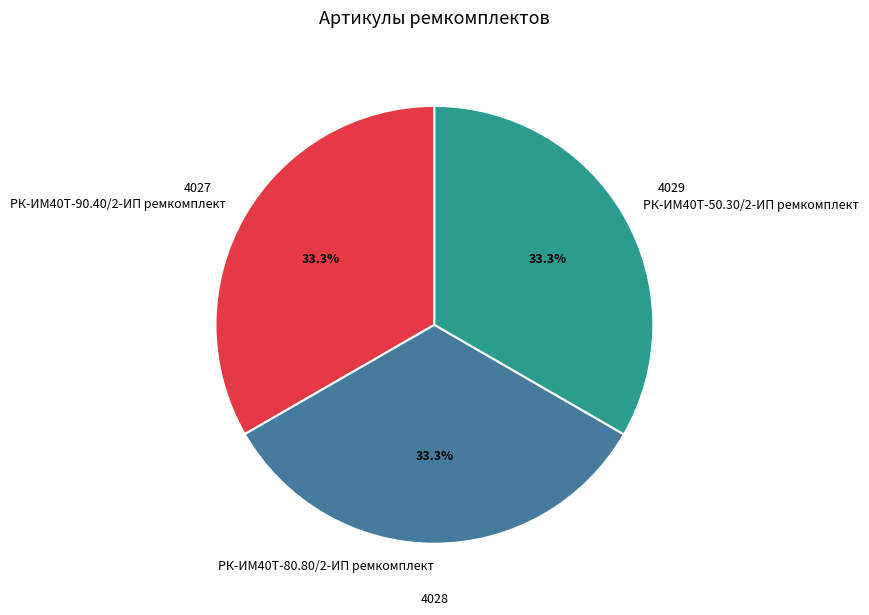

What is the ratio of the value at РК-ИМ40T-90.40/2-ИП ремкомплект to the value at РК-ИМ40T-80.80/2-ИП ремкомплект?

1.0